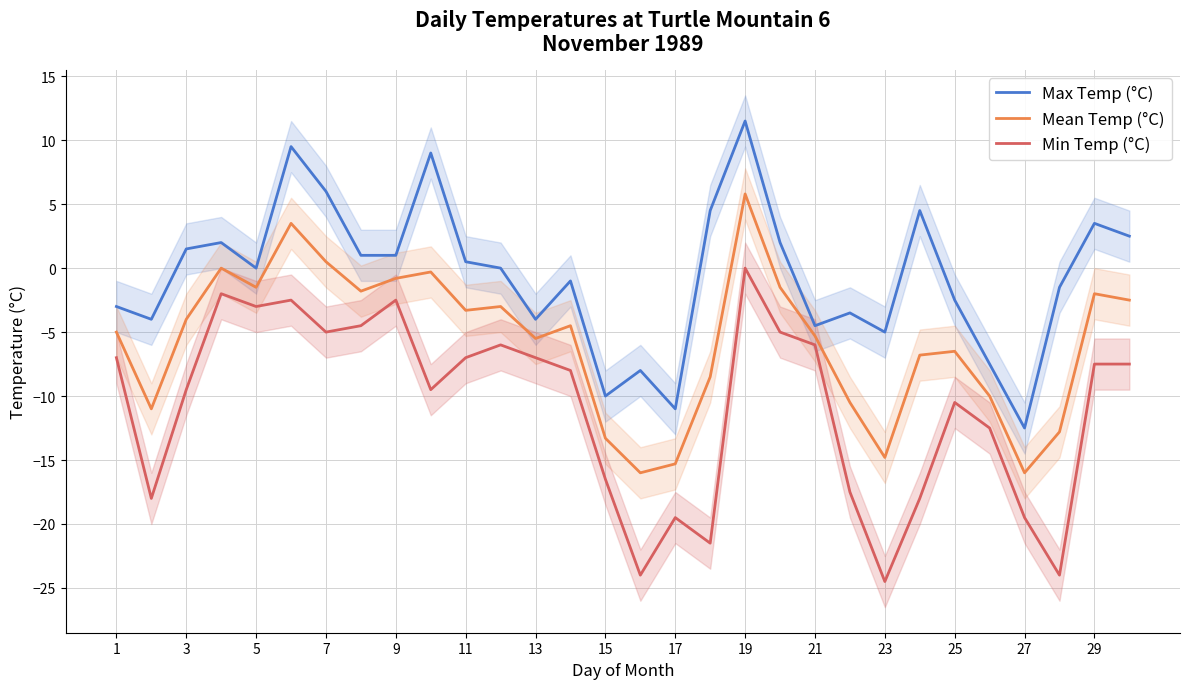

What is the difference between the second highest and minimum values in the Max Temp (°C) series?

22.0